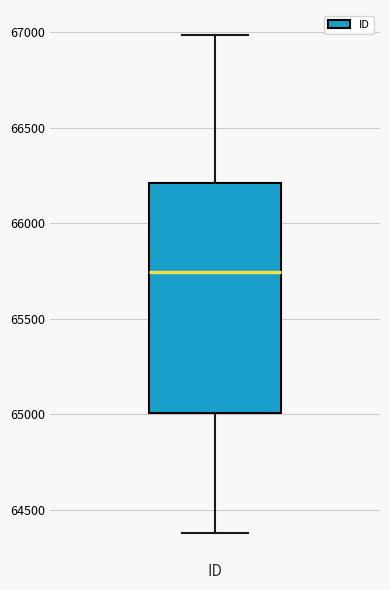

Transcribe this box plot: give where the median line is, the range the box spans, and where the two whiskers end, as read against the y-axis. The values are not printed on the chart, so give them approximately, as read against the axis.

median 65750, box 65000 to 66200, whiskers 64400 to 67000